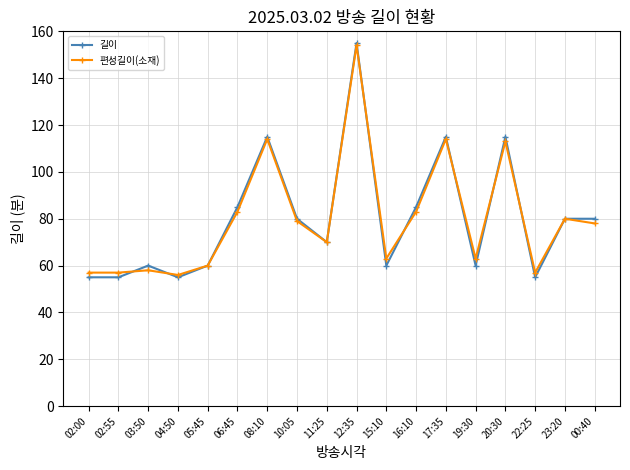

Which category has the highest value in the 길이 series?

12:35